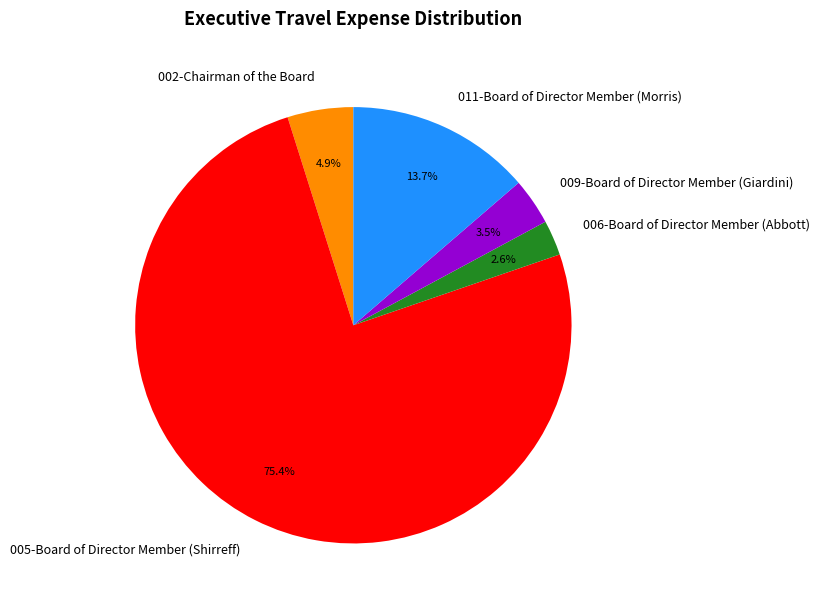

What percentage is the 005-Board of Director Member (Shirreff) slice, to the nearest percent?

75%